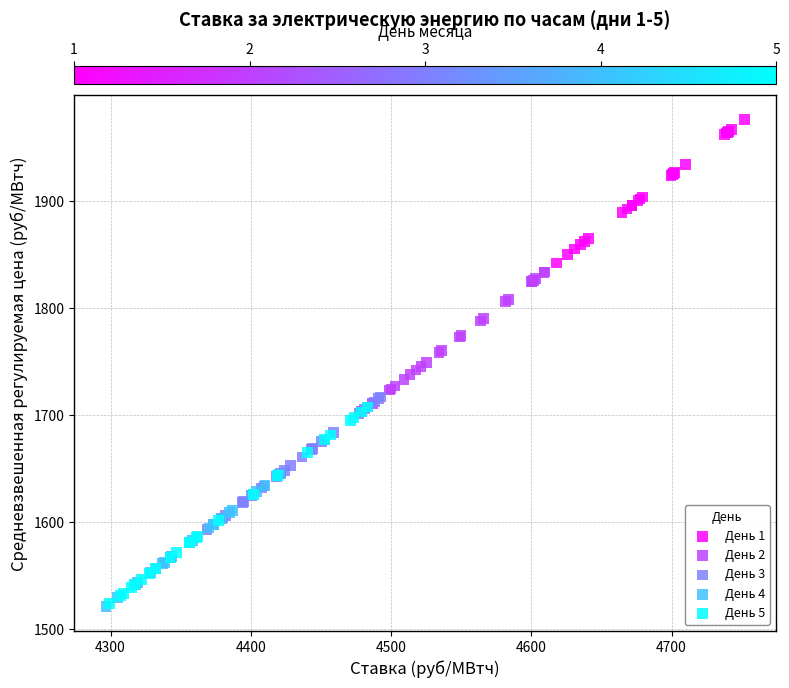

What are all the series names shown in the legend?

День 1, День 2, День 3, День 4, День 5